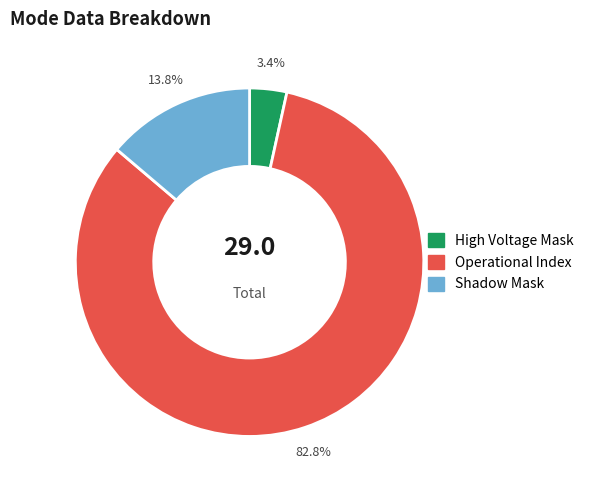

Which slice is the smallest?

High Voltage Mask